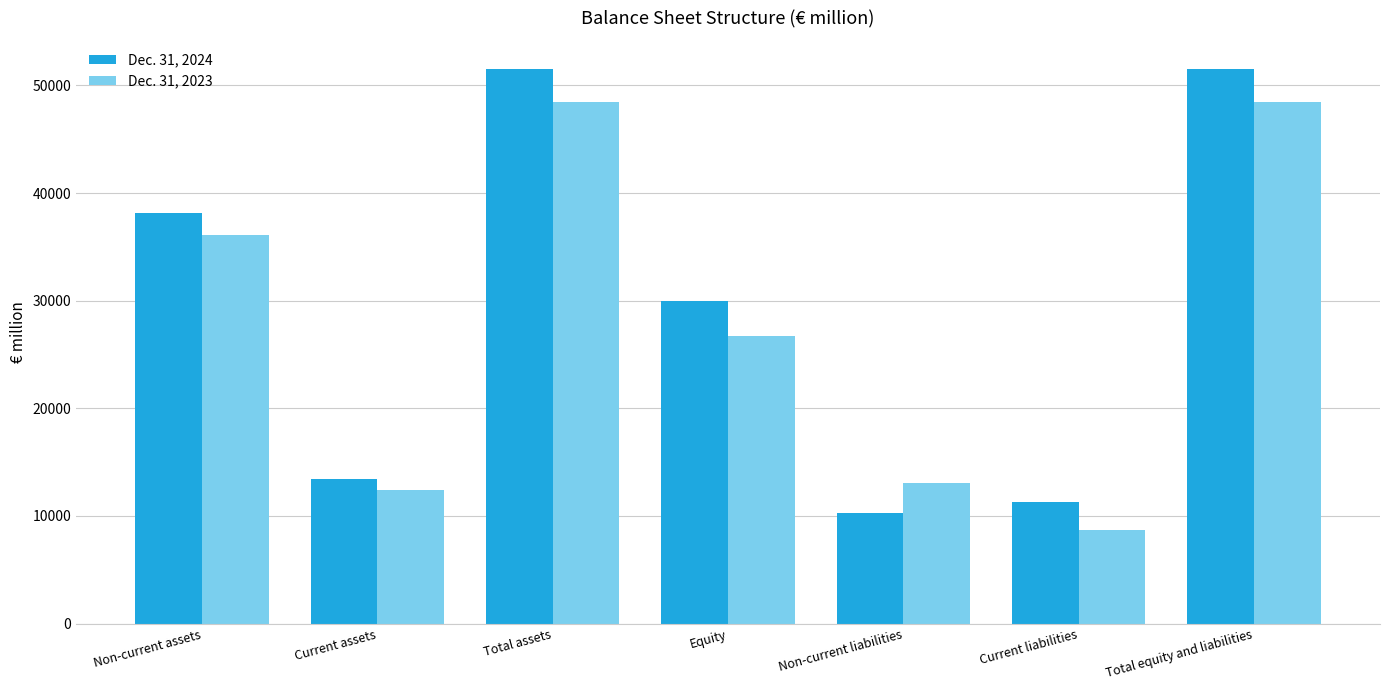

The value of Dec. 31, 2024 at Total equity and liabilities is 51567. True or false?

True